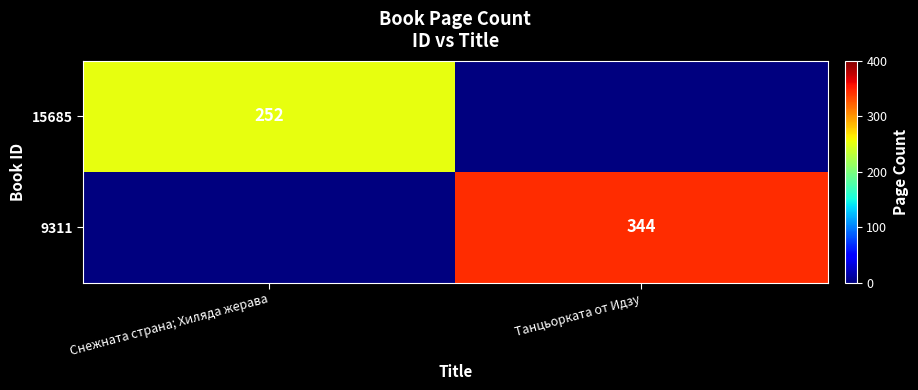

The value of 15685 at Снежната страна; Хиляда жерава is 252. True or false?

True